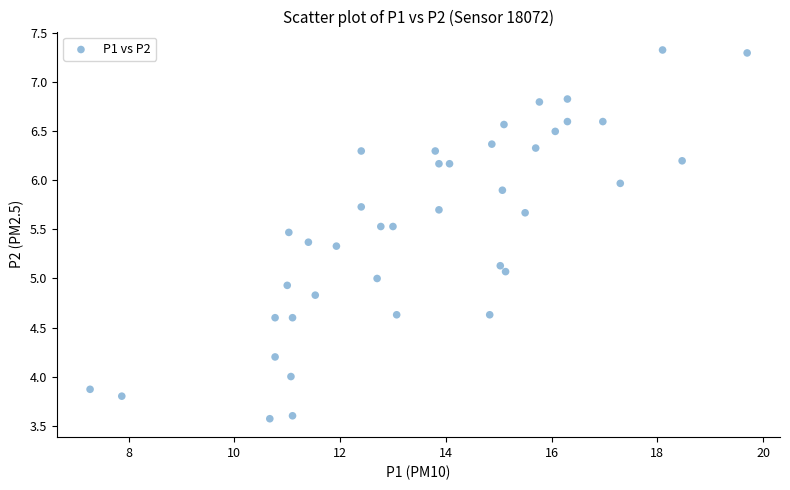

What is the range of Y values (max minus min)?

3.8